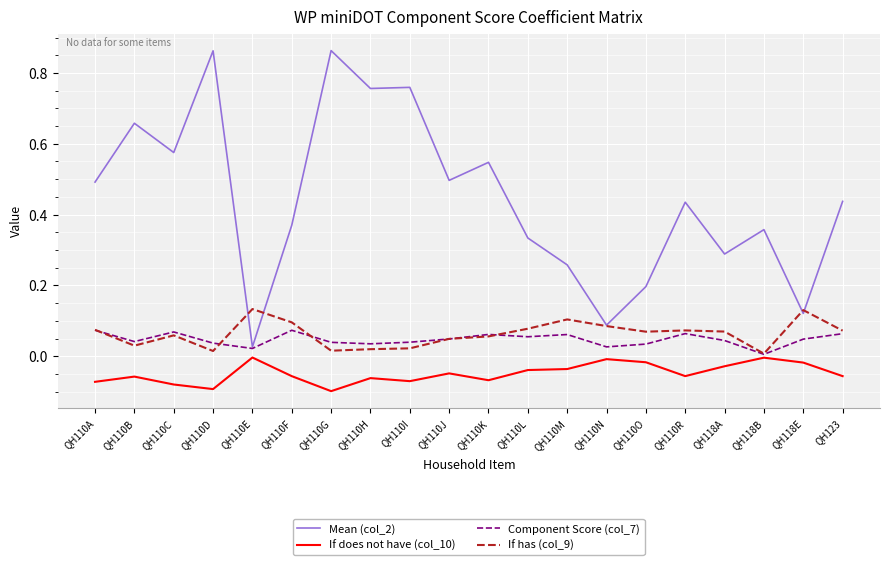

Is it true that If has (col_9) equals 0.0 at QH110C?

False